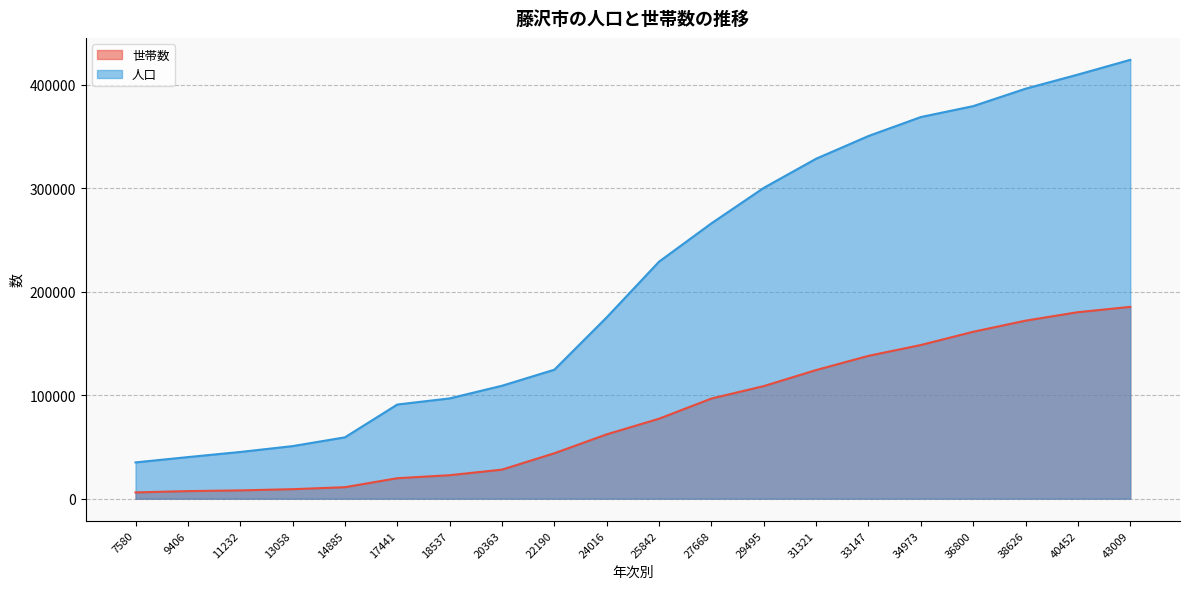

What is the average value of the 世帯数 series?

80529